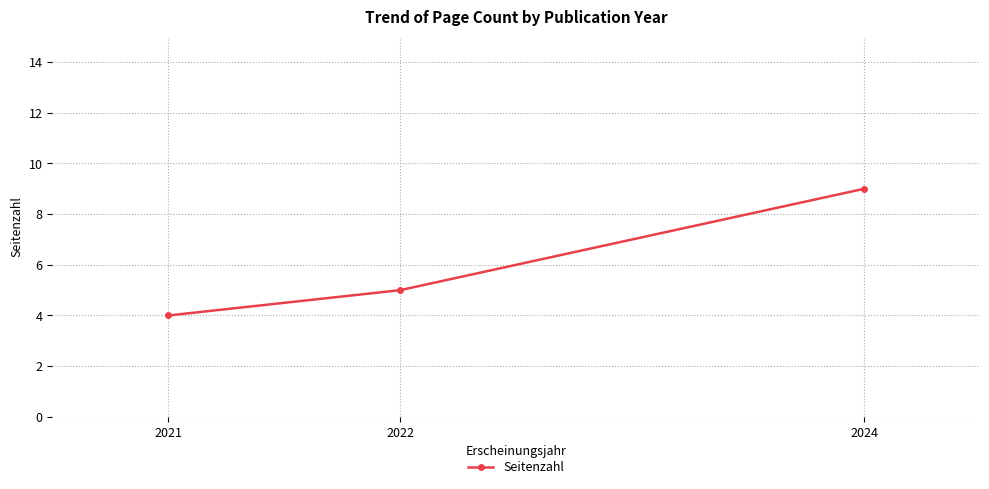

What is the change in value from 2021 to 2022?

+1